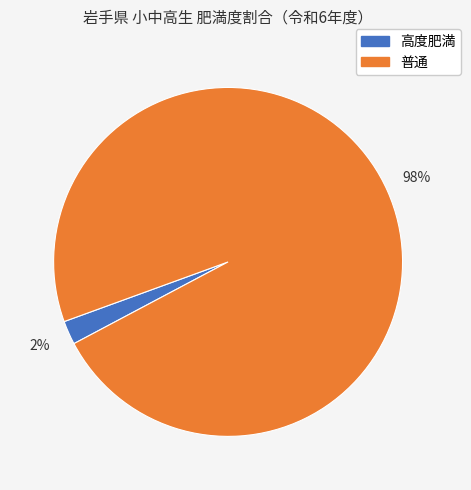

Is there any slice that represents more than half of the pie?

Yes